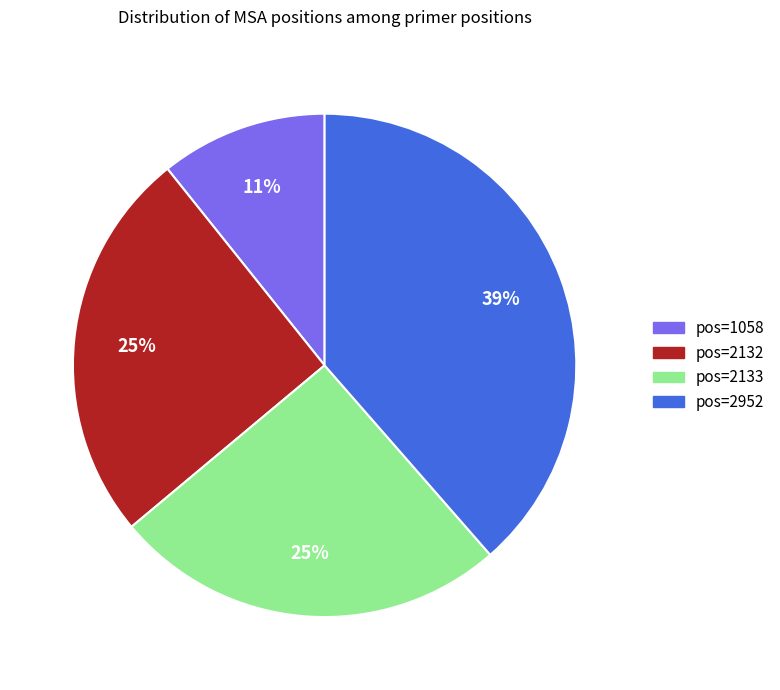

To the nearest percent, what is the average slice percentage?

25%